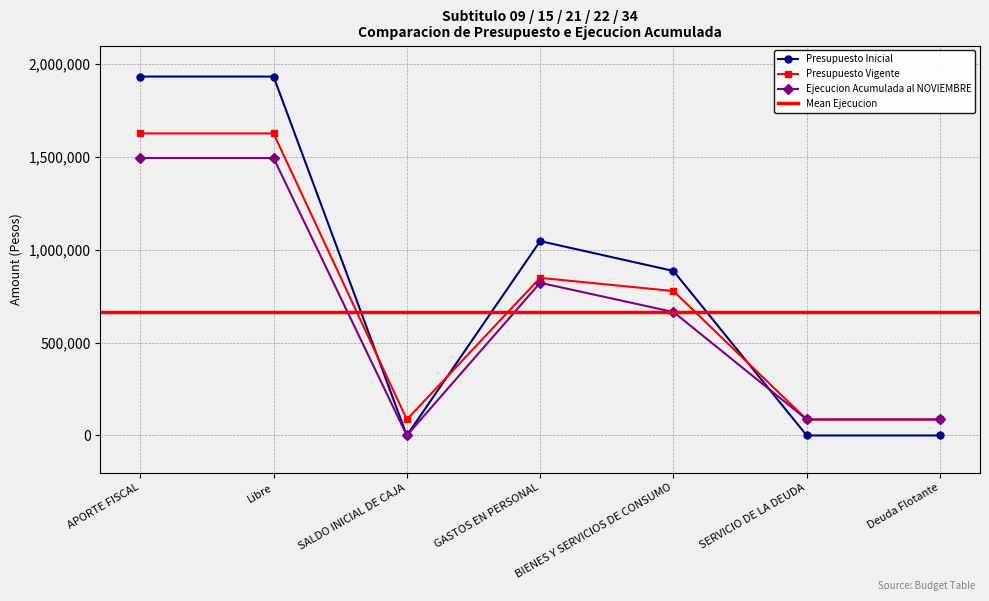

In Presupuesto Inicial, how many points are lower than both neighbors (excluding endpoints)?

1